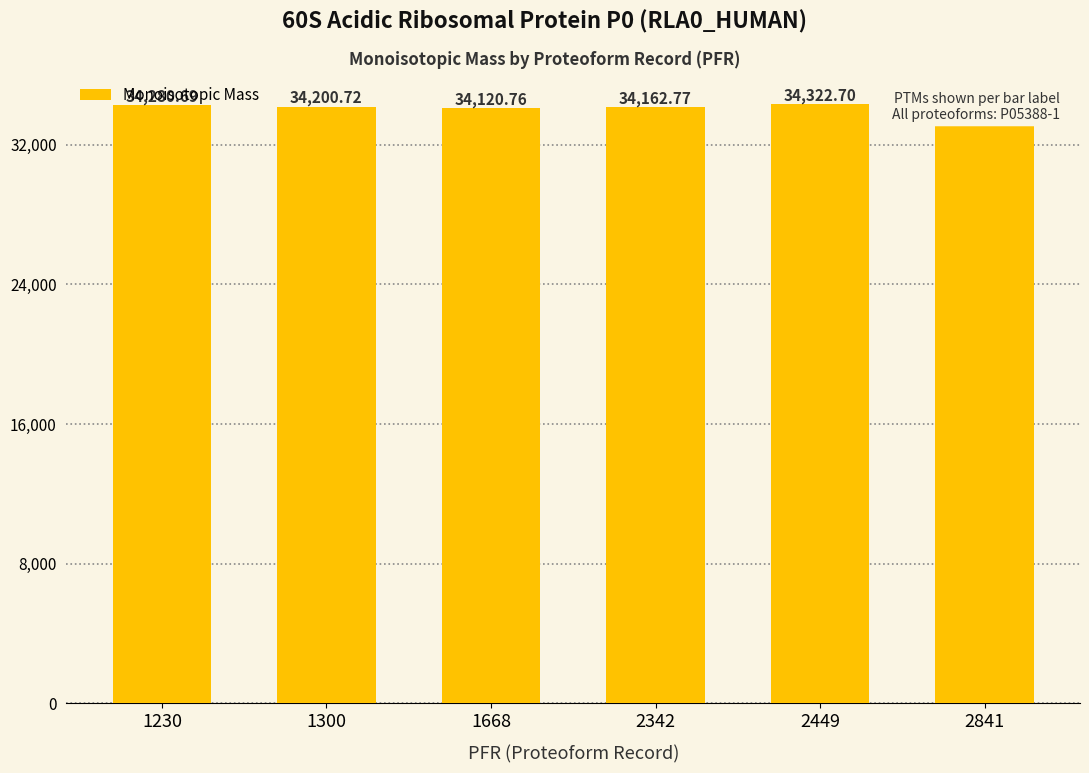

What is the minimum value shown in the chart?

34120.8